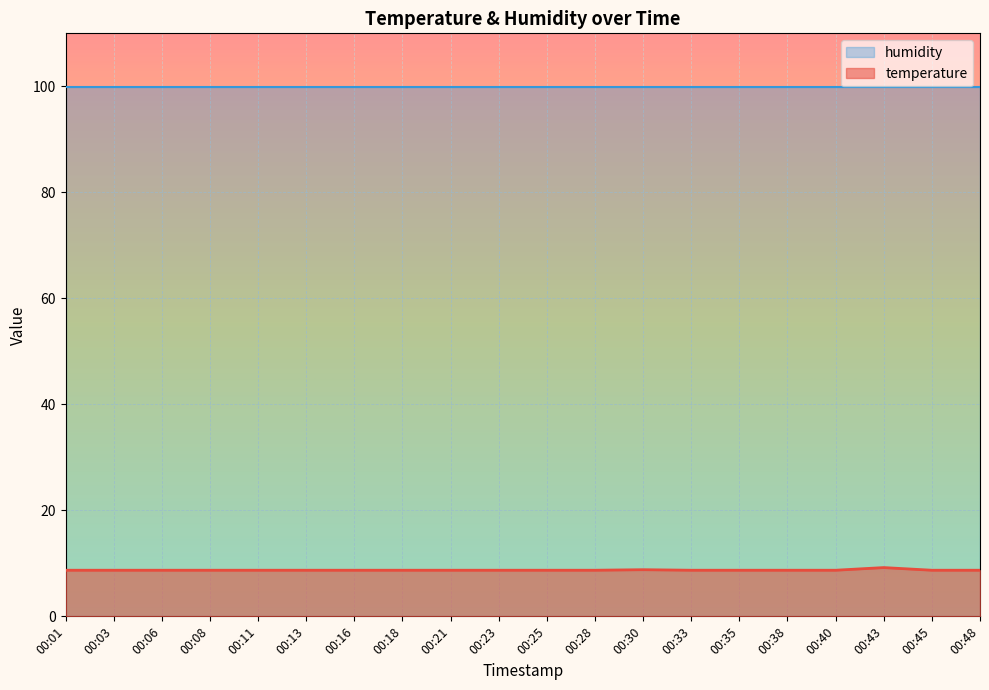

Which category has the highest value across all series?

00:43